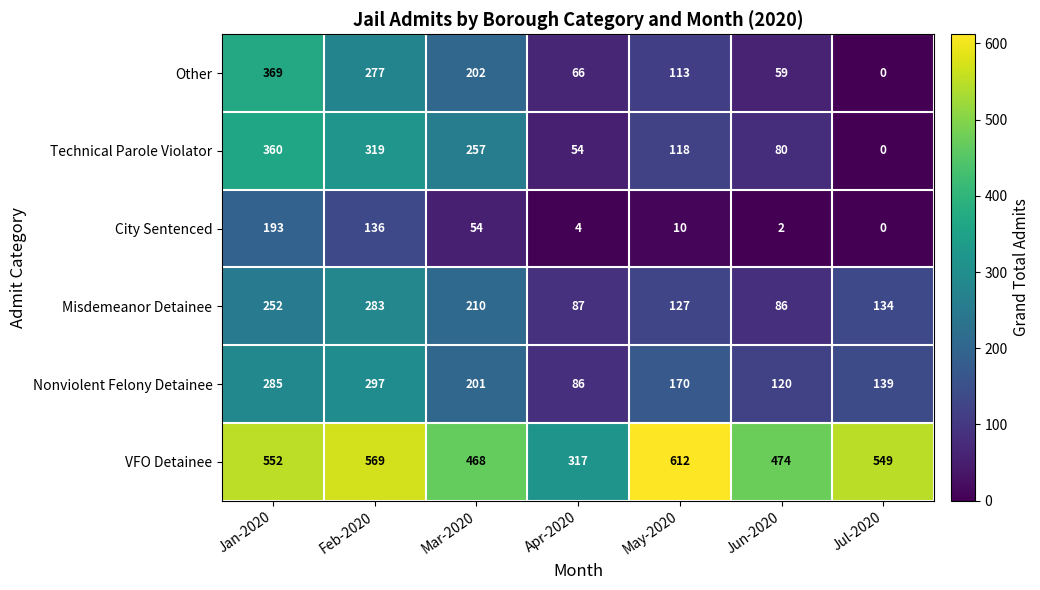

How many data points in City Sentenced are less than 10?

3